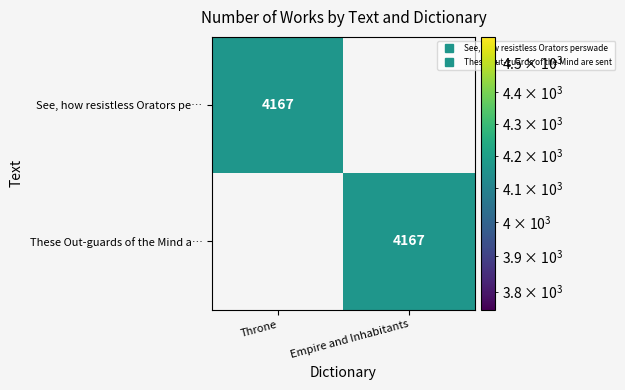

Rank the categories by These Out-guards of the Mind a… value from lowest to highest.

Throne, Empire and Inhabitants